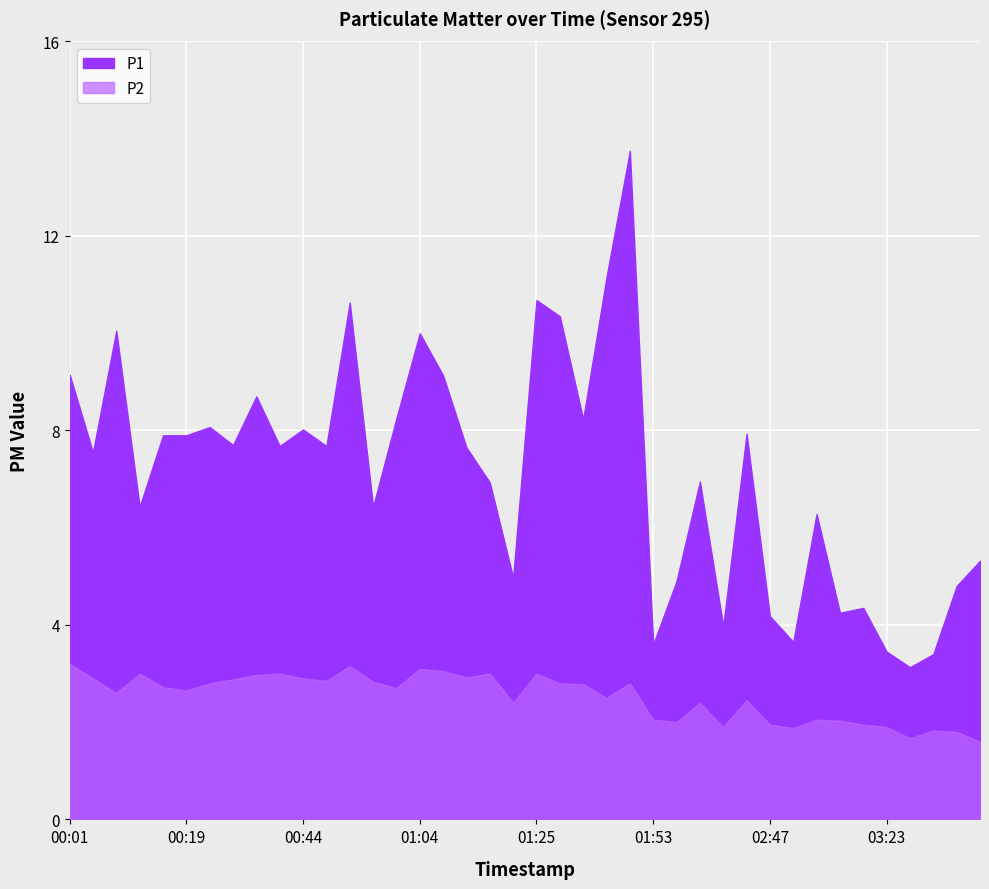

What is the difference between the maximum and minimum values in the P2 series?

1.6